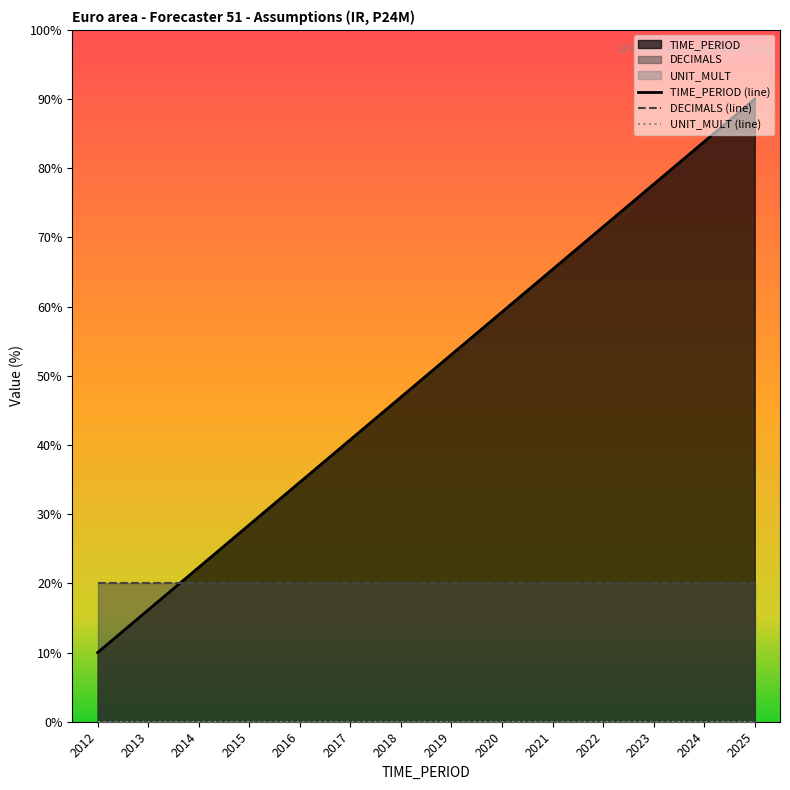

Which series has the largest range (max minus min)?

TIME_PERIOD (line)